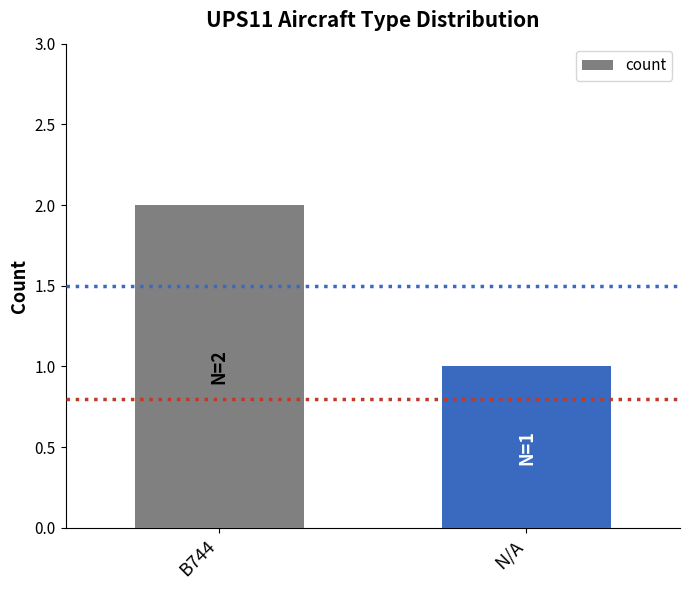

Rank the categories by value from highest to lowest.

B744, N/A